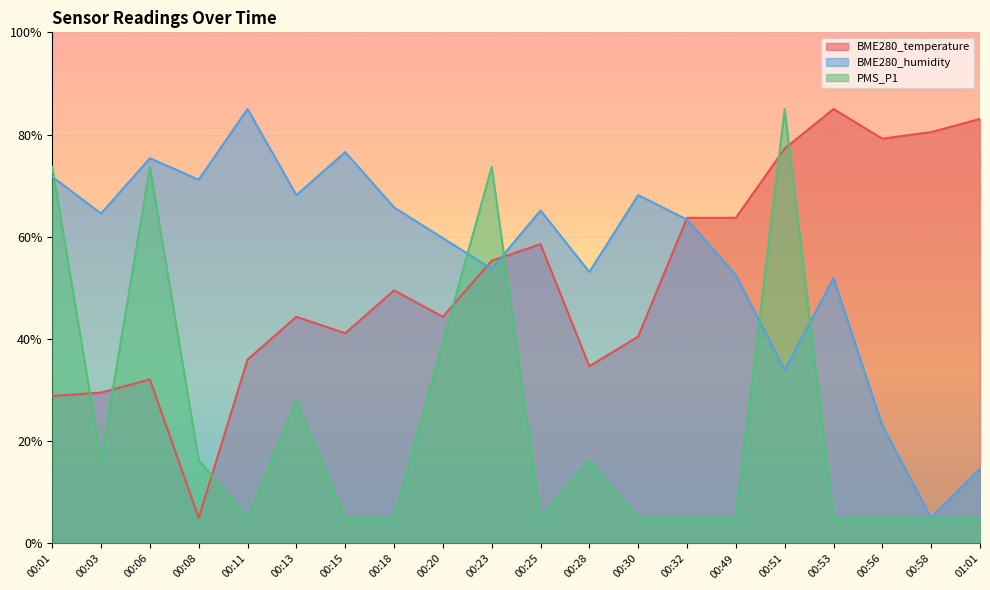

Which category has the lowest value in the PMS_P1 series?

00:11